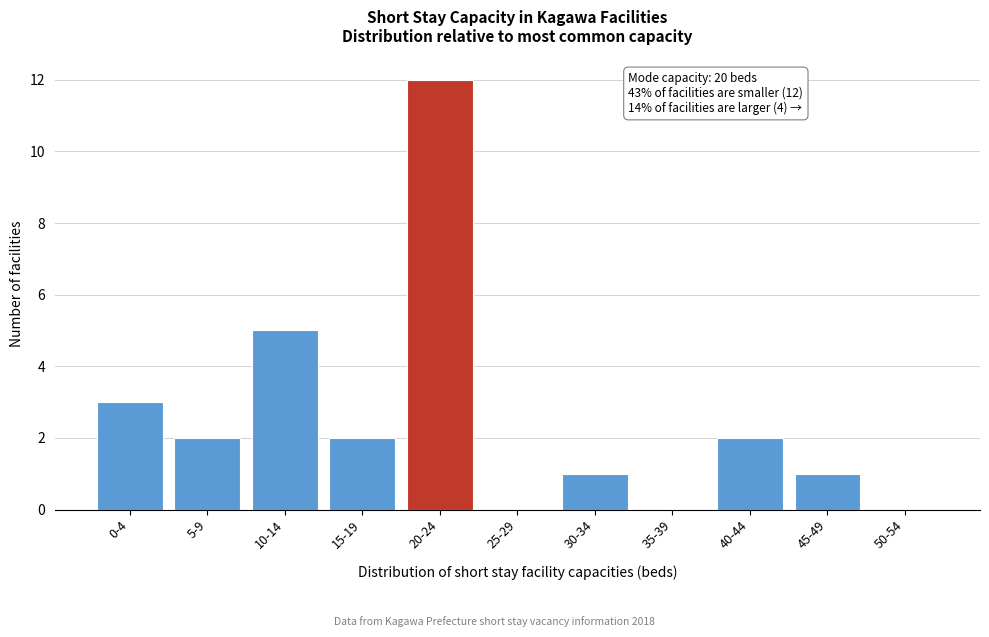

Reading left to right, extract all data points from this chart.

0-4=3	5-9=2	10-14=5	15-19=2	20-24=12	25-29=0	30-34=1	35-39=0	40-44=2	45-49=1	50-54=0